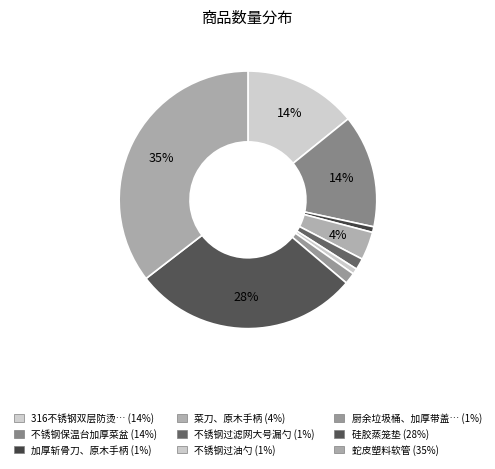

How many slices are in this pie chart?

9